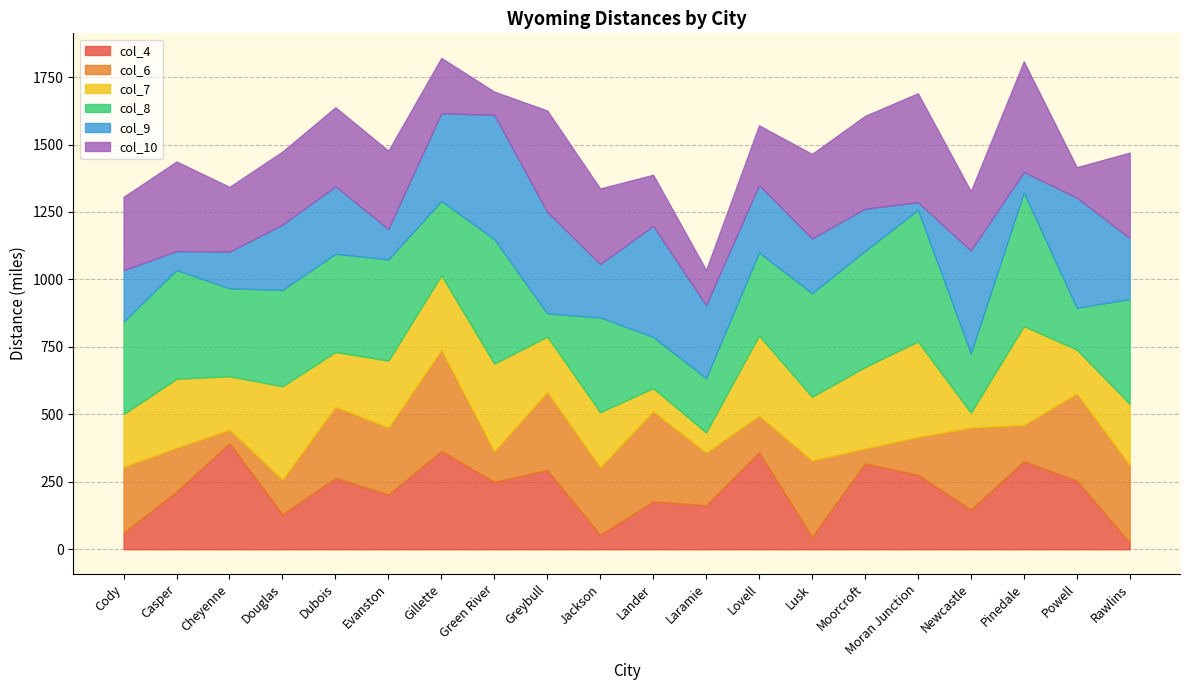

How many intersections are there between col_4 and col_9?

10